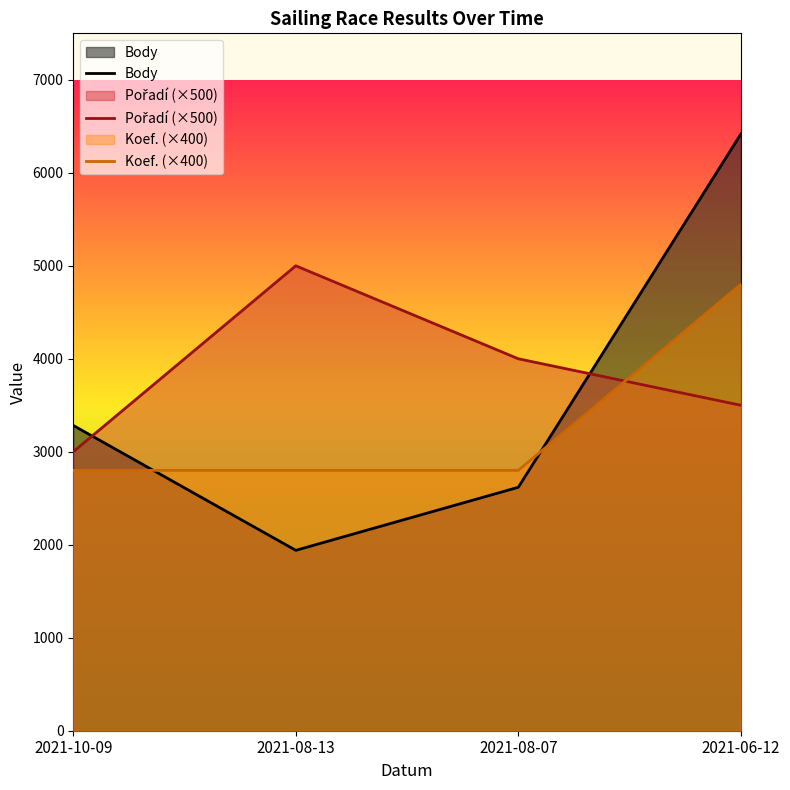

List the series in order of their overall mean, lowest first.

Koef. (×400), Body, Pořadí (×500)